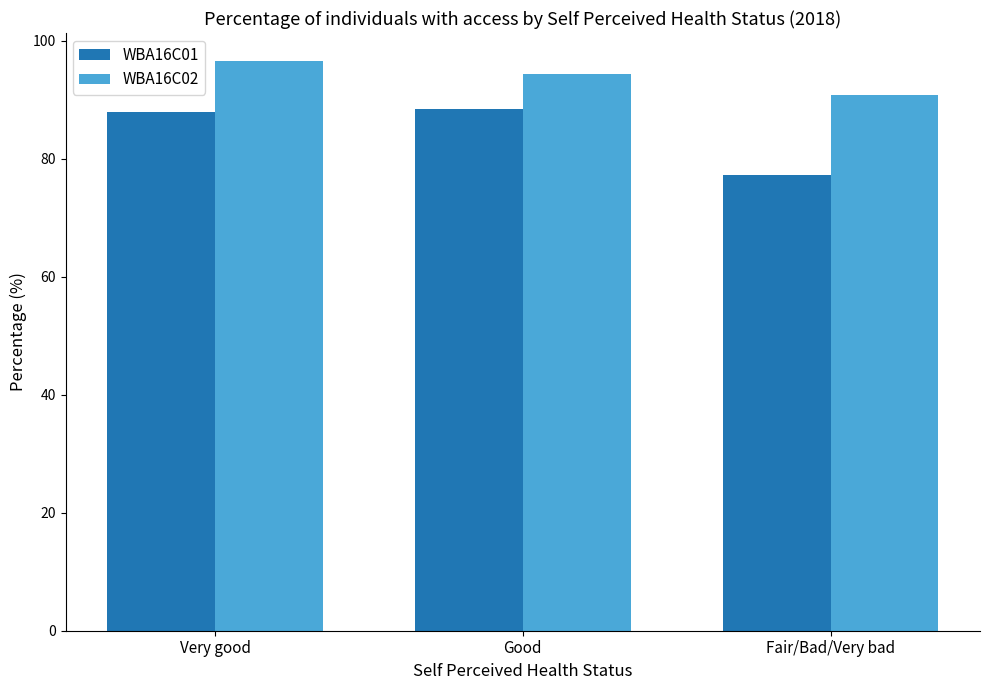

What is the lowest value of the WBA16C01 series?

77.2